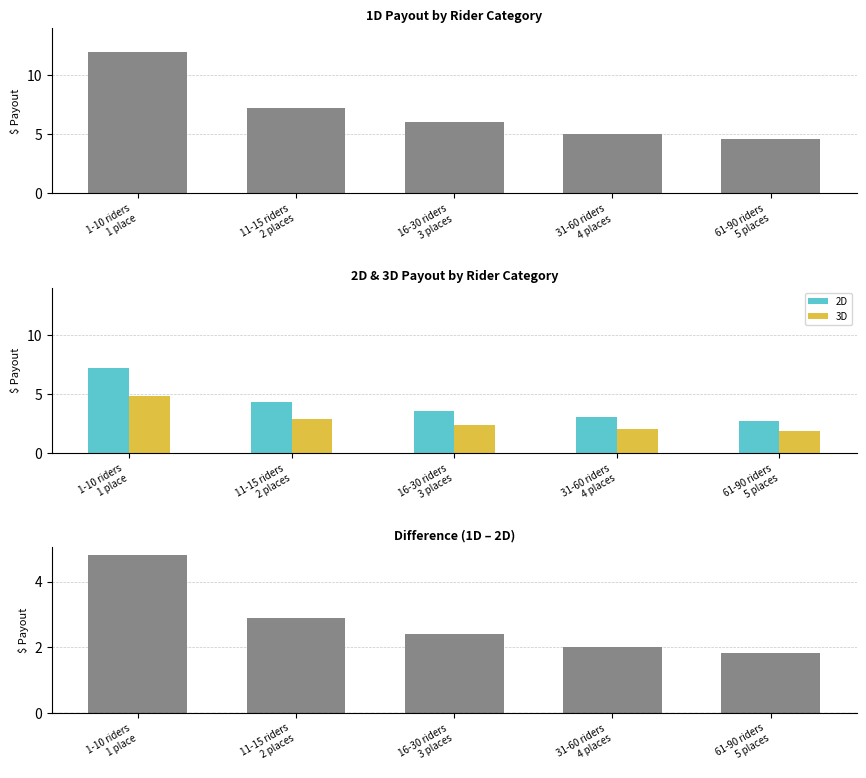

How many bars are there in total?

20